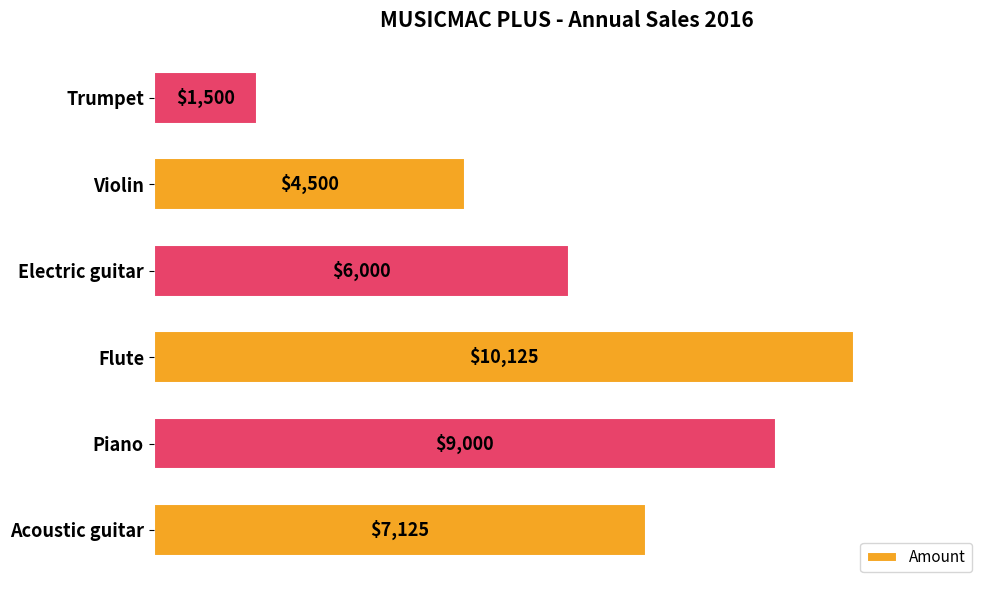

Which category has the highest value across all series?

Flute